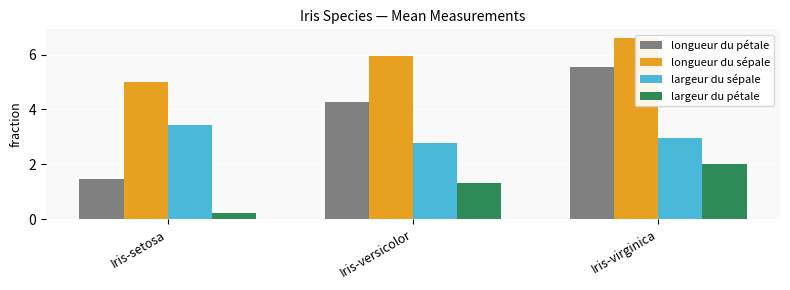

What is the value of the largeur du pétale bar at the 2nd from the left?

1.3